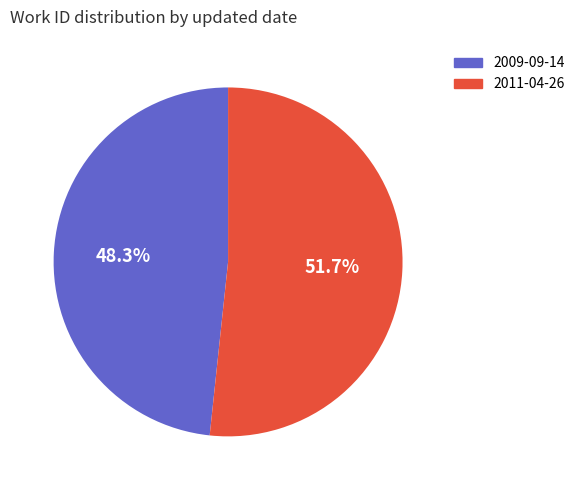

The 2009-09-14 slice represents 48% of the pie. True or false?

True